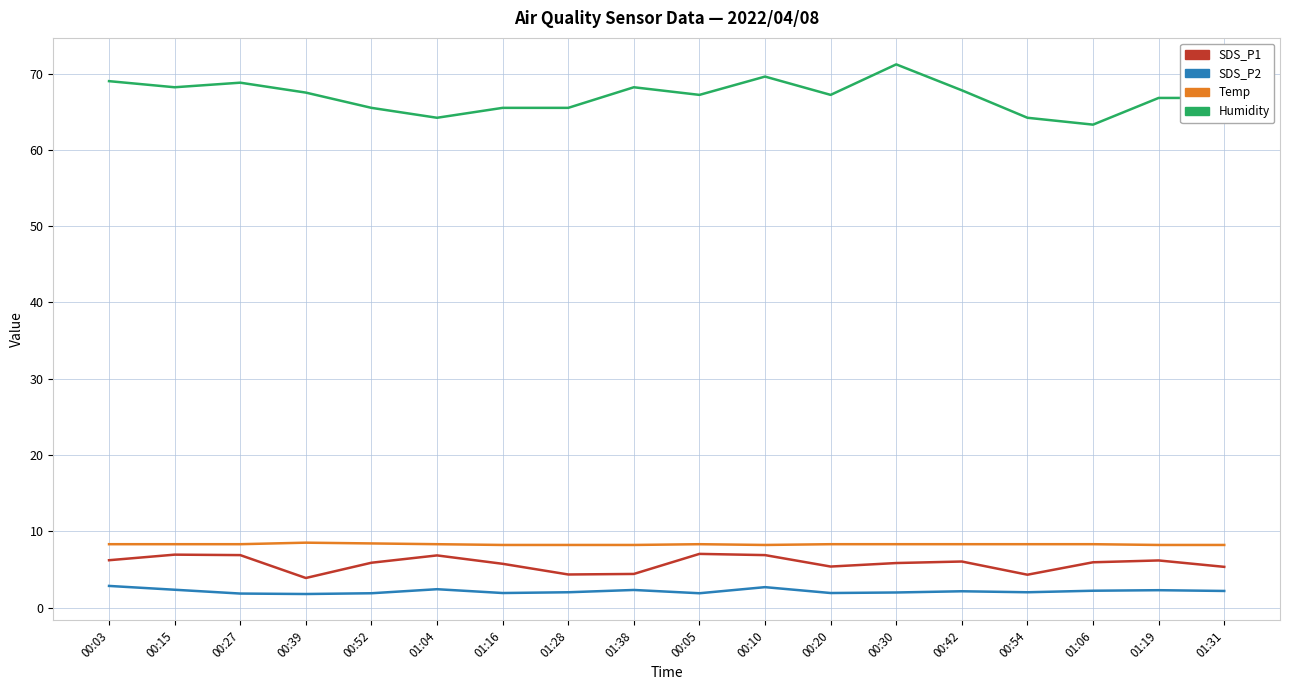

How many series are shown in this chart?

4